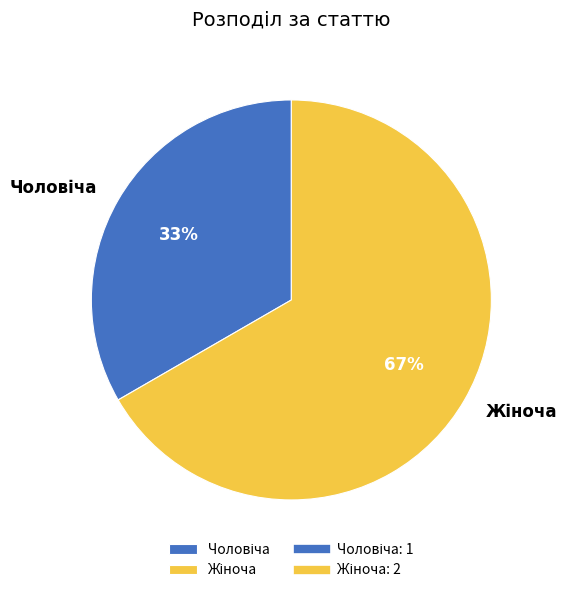

Is there any slice that represents more than half of the pie?

Yes